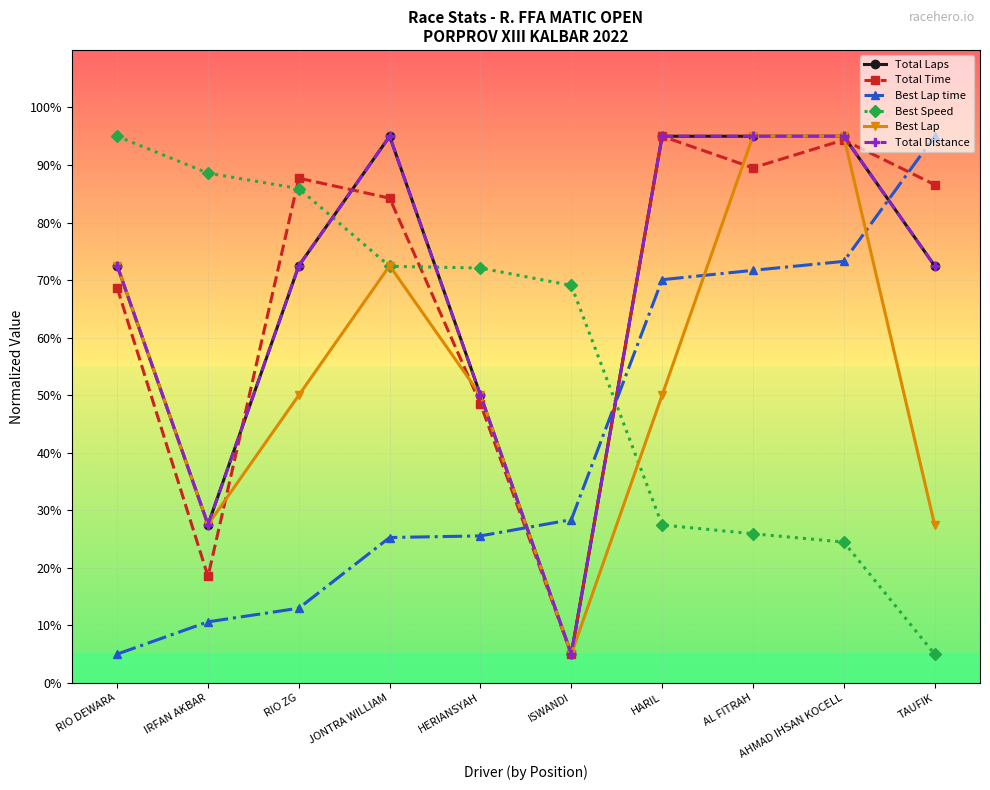

What is the difference between the Total Time values at HARIL and ISWANDI?

90.0